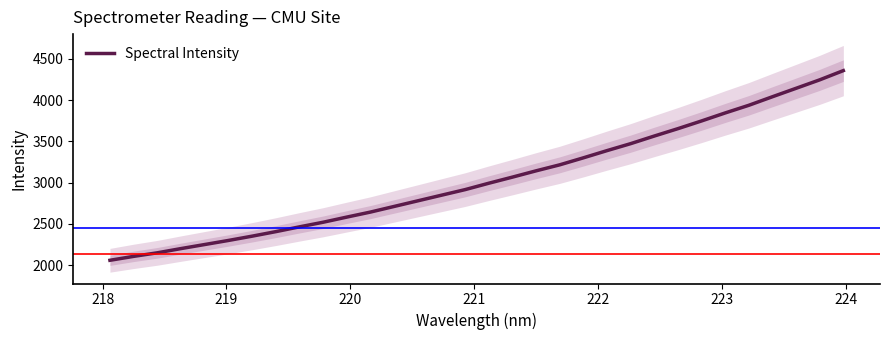

What is the value of the 27th point from the left?

3844.0